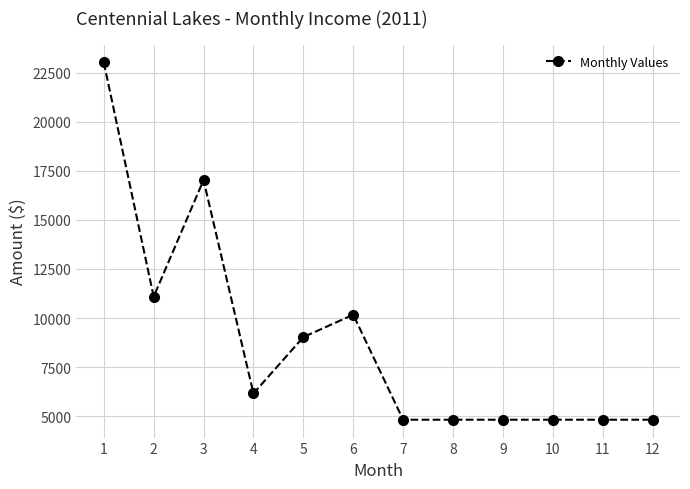

How many data points does each series have?

12